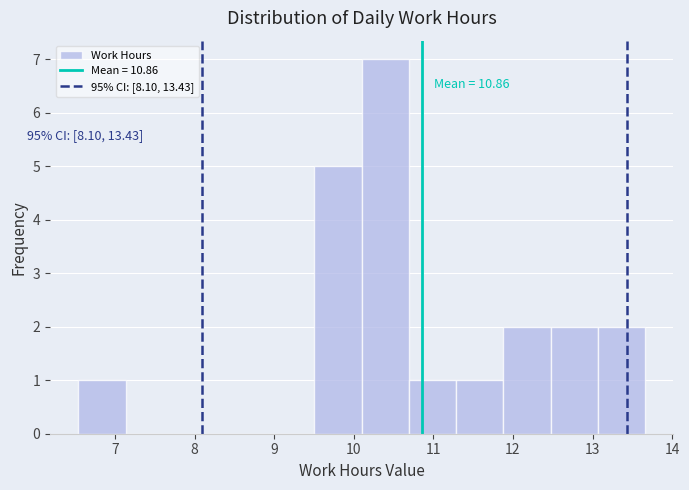

Over which range of the x-axis is the bar tallest?

10.1 to 10.7